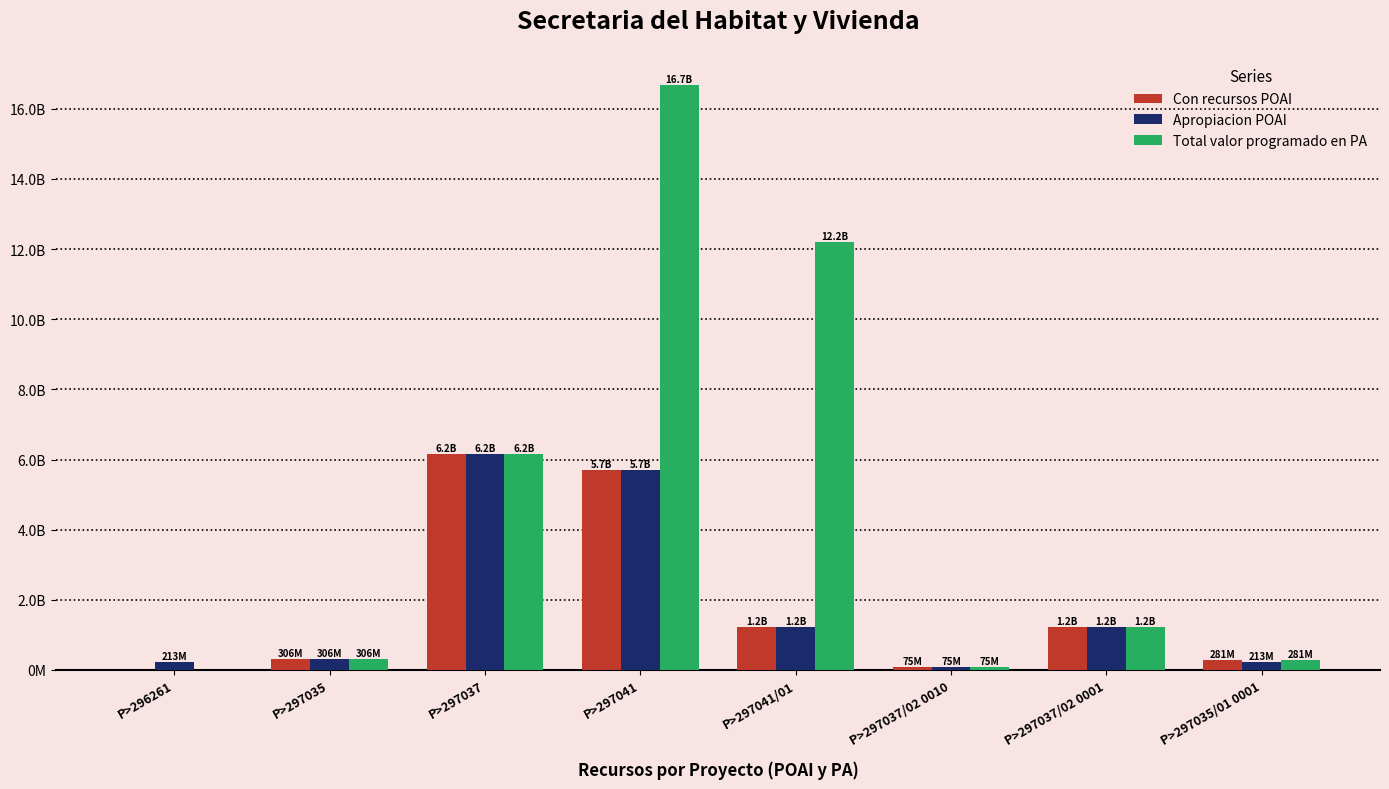

What is the difference between the second highest and second lowest values in the Con recursos POAI series?

5624441168